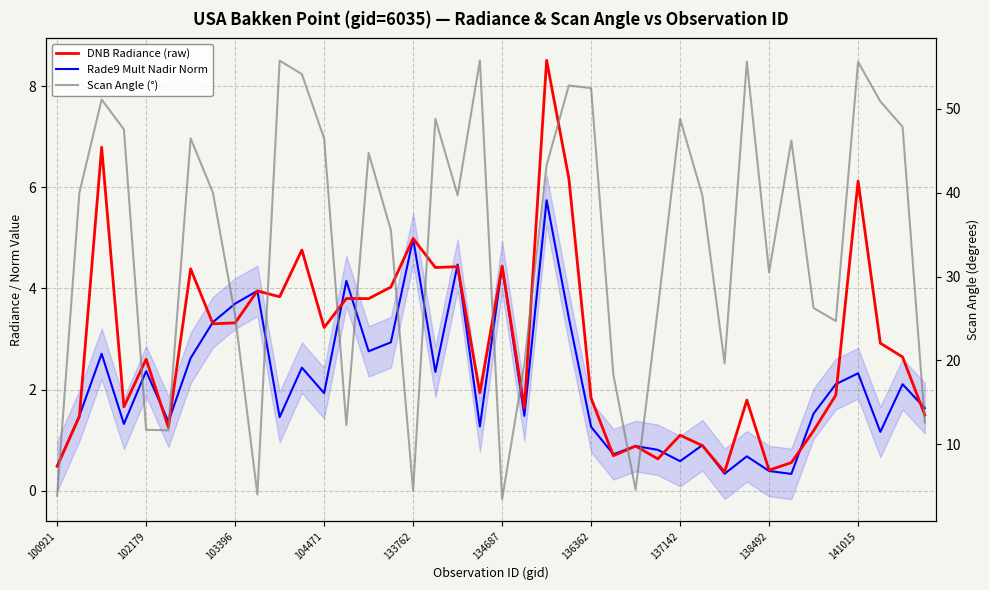

Reading right to left, extract all data points from this chart.

DNB Radiance (raw): 1.5	2.6	2.9	6.1	1.9	1.2	0.6	0.4	1.8	0.4	0.9	1.1	0.6	0.9	0.7	1.8	6.2	8.5	1.6	4.4	1.9	4.4	4.4	5.0	4.0	3.8	3.8	3.2	4.8	3.8	4.0	3.3	3.3	4.4	1.3	2.6	1.7	6.8	1.5	0.5
Rade9 Mult Nadir Norm: 1.6	2.1	1.2	2.3	2.1	1.5	0.3	0.4	0.7	0.3	0.9	0.6	0.8	0.9	0.7	1.3	3.4	5.7	1.5	4.4	1.3	4.5	2.3	5.0	2.9	2.8	4.1	1.9	2.4	1.5	4.0	3.7	3.3	2.6	1.4	2.4	1.3	2.7	1.5	0.5
Scan Angle (°): 12.6	47.8	50.9	55.6	24.7	26.3	46.2	30.5	55.6	19.7	39.7	48.8	26.2	4.6	18.3	52.5	52.8	43.3	19.6	3.5	55.8	39.7	48.8	4.5	35.5	44.7	12.3	46.5	54.1	55.7	4.0	25.3	40.0	46.5	11.7	11.7	47.5	51.1	40.0	3.9